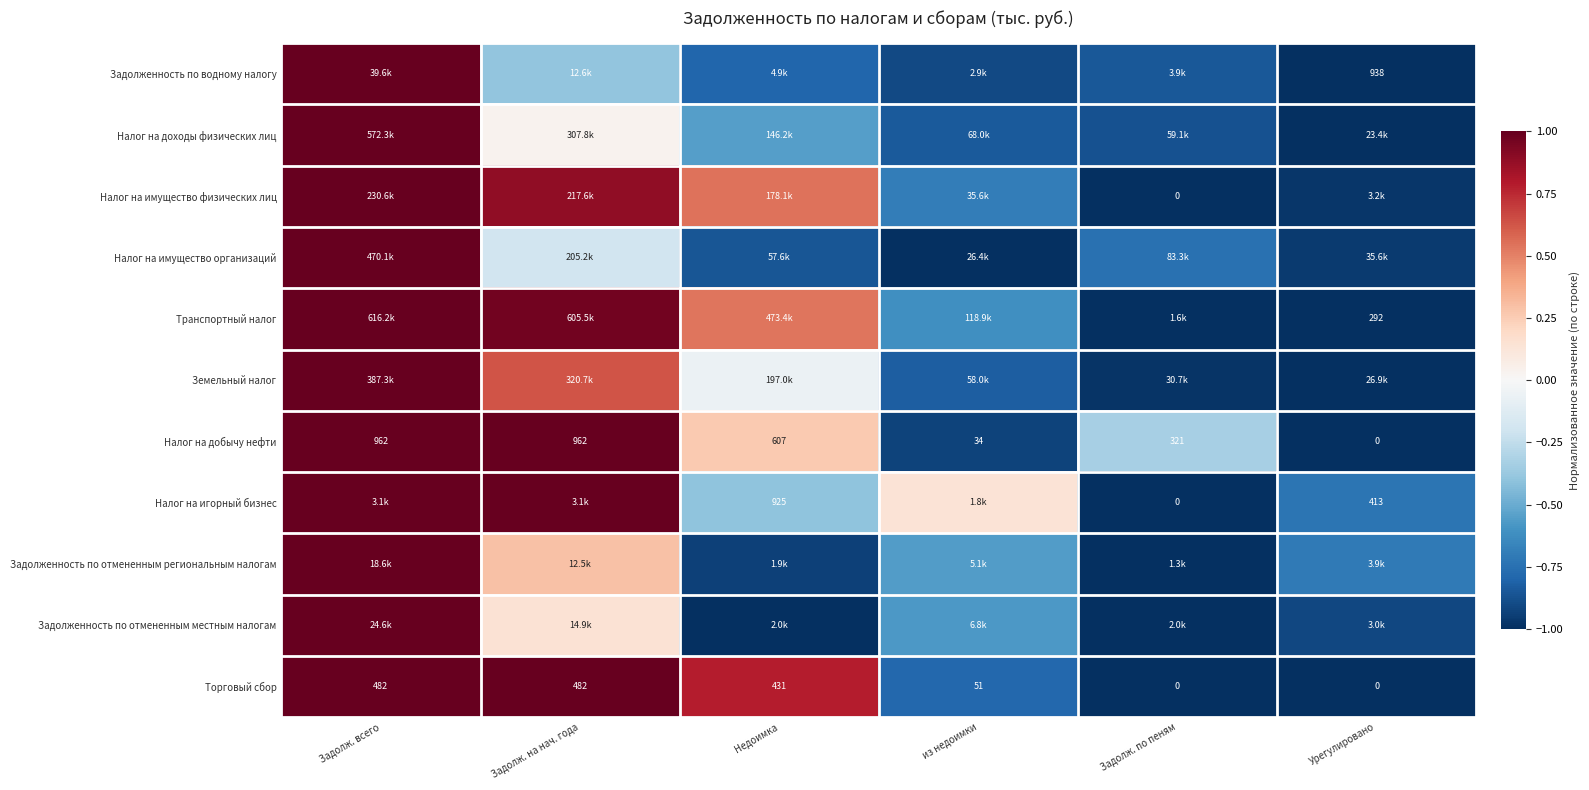

How many positive values does the Задолженность по отмененным местным налогам series have?

2